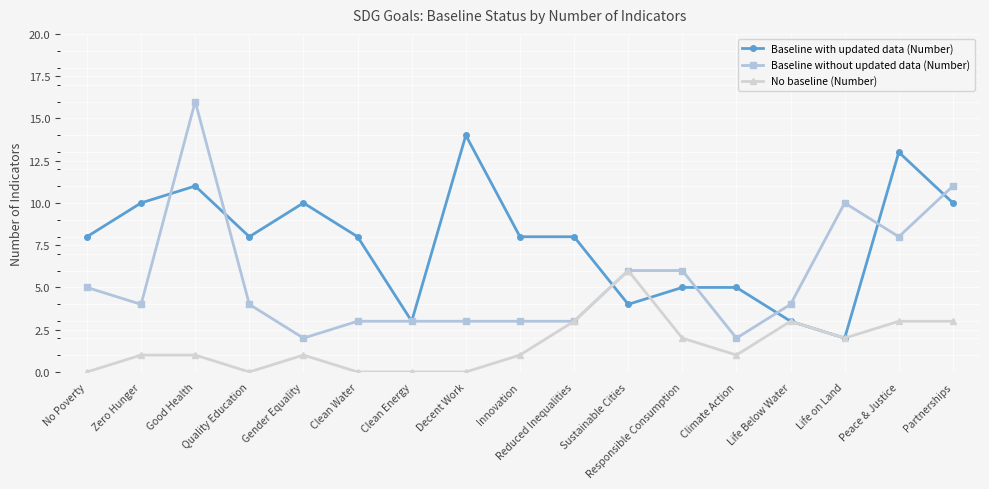

Reading right to left, what are all the values shown in this chart?

Baseline with updated data (Number): Partnerships=10	Peace & Justice=13	Life on Land=2	Life Below Water=3	Climate Action=5	Responsible Consumption=5	Sustainable Cities=4	Reduced Inequalities=8	Innovation=8	Decent Work=14	Clean Energy=3	Clean Water=8	Gender Equality=10	Quality Education=8	Good Health=11	Zero Hunger=10	No Poverty=8
Baseline without updated data (Number): Partnerships=11	Peace & Justice=8	Life on Land=10	Life Below Water=4	Climate Action=2	Responsible Consumption=6	Sustainable Cities=6	Reduced Inequalities=3	Innovation=3	Decent Work=3	Clean Energy=3	Clean Water=3	Gender Equality=2	Quality Education=4	Good Health=16	Zero Hunger=4	No Poverty=5
No baseline (Number): Partnerships=3	Peace & Justice=3	Life on Land=2	Life Below Water=3	Climate Action=1	Responsible Consumption=2	Sustainable Cities=6	Reduced Inequalities=3	Innovation=1	Decent Work=0	Clean Energy=0	Clean Water=0	Gender Equality=1	Quality Education=0	Good Health=1	Zero Hunger=1	No Poverty=0